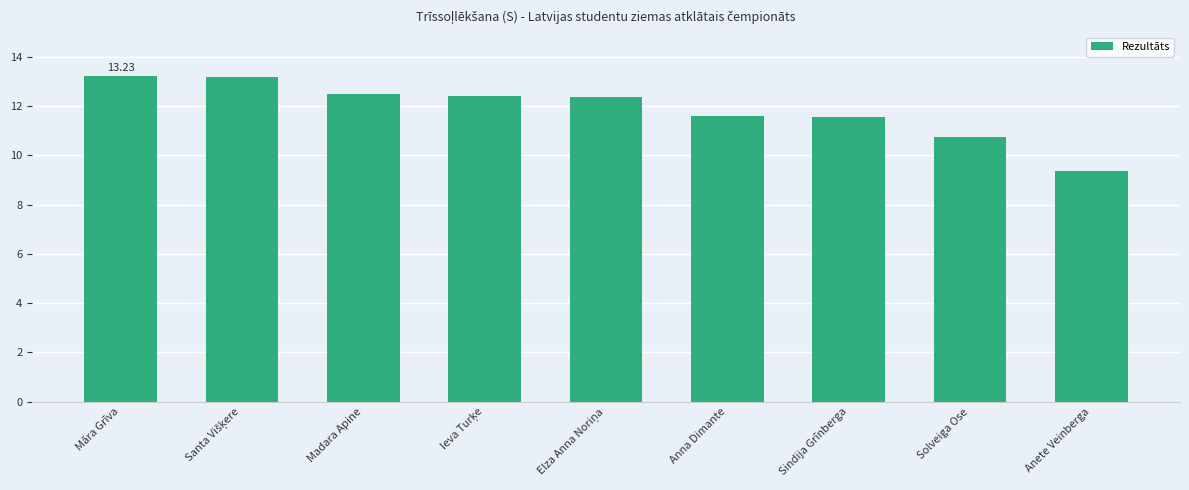

What is the change in value from Māra Grīva to Anete Veinberga?

-3.9